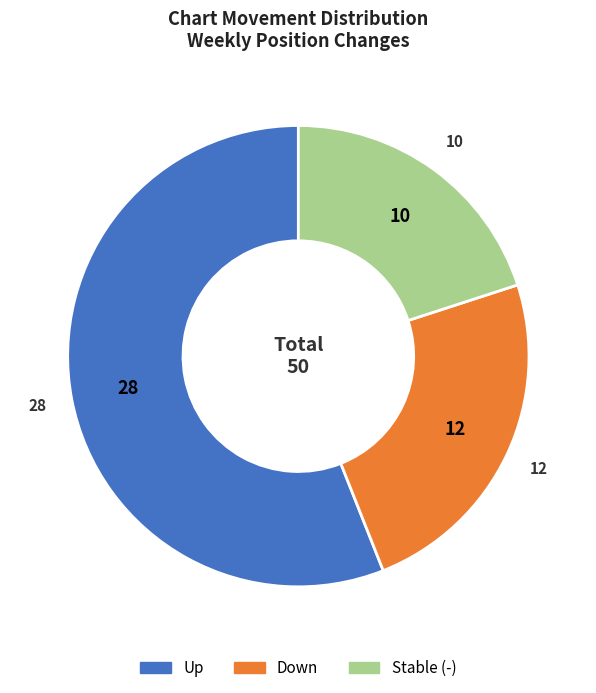

How many slices are in this pie chart?

3